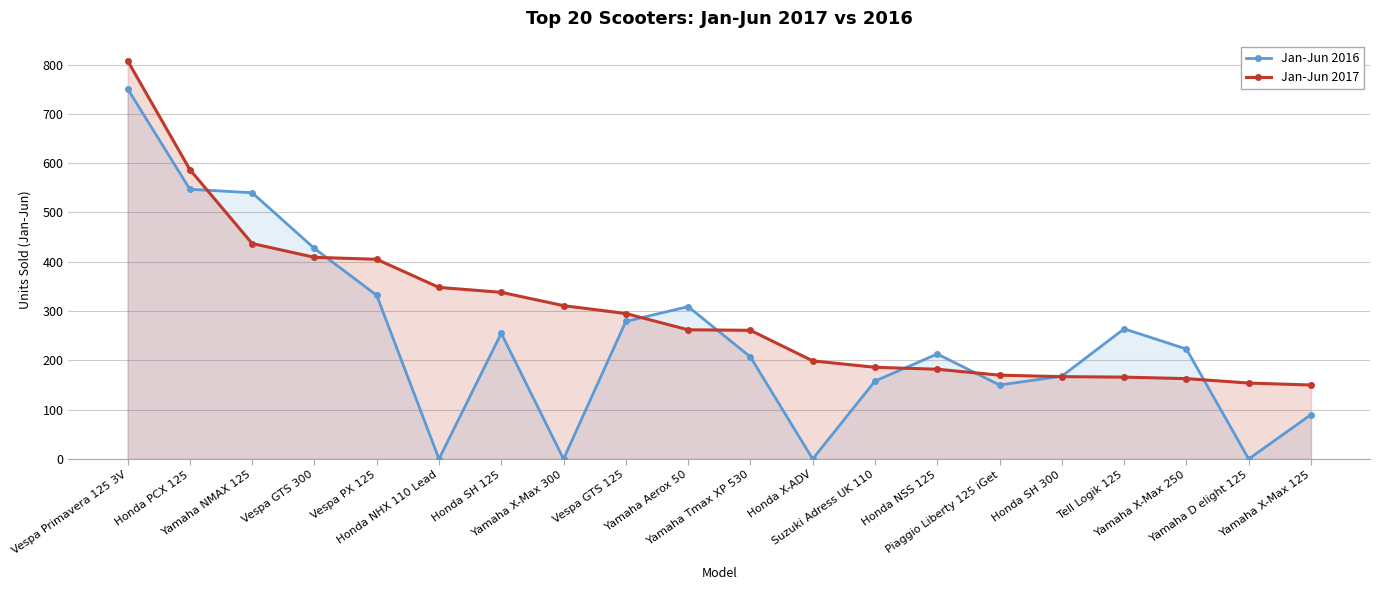

At which label does Jan-Jun 2016 reach its minimum?

Honda NHX 110 Lead